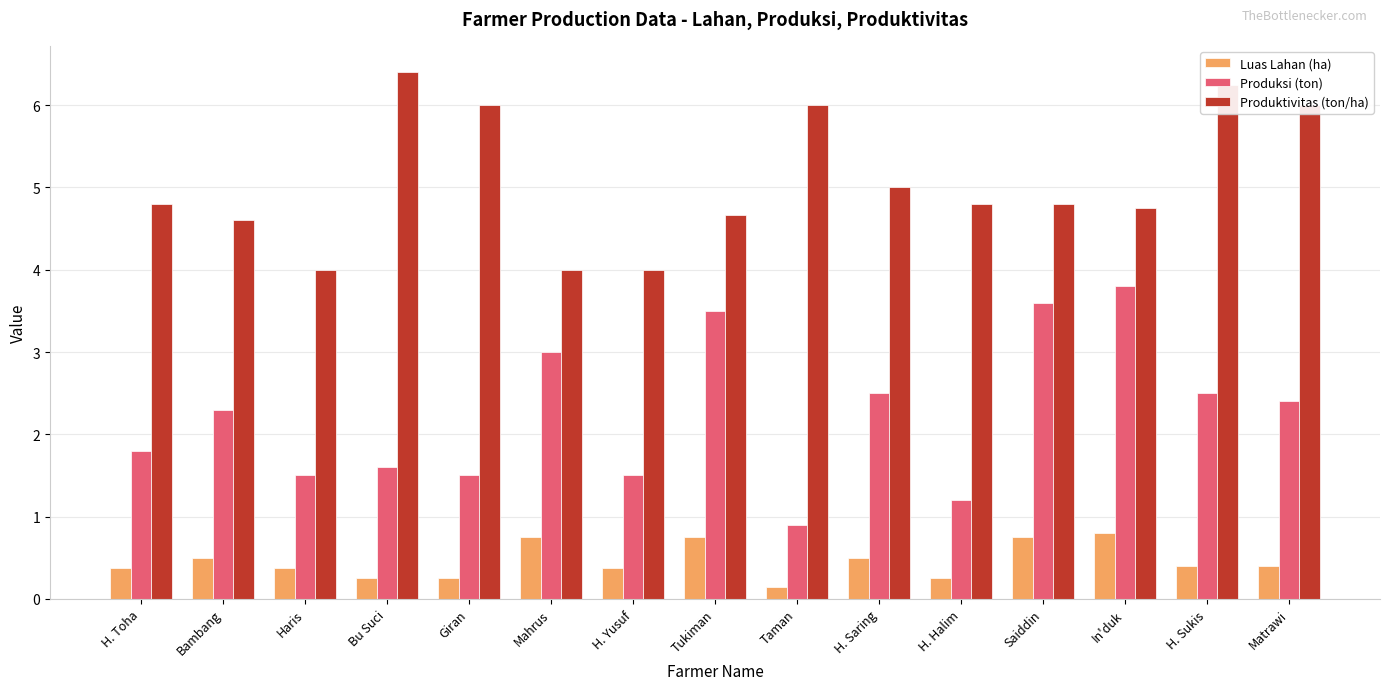

List the series in order of their peak value, lowest first.

Luas Lahan (ha), Produksi (ton), Produktivitas (ton/ha)